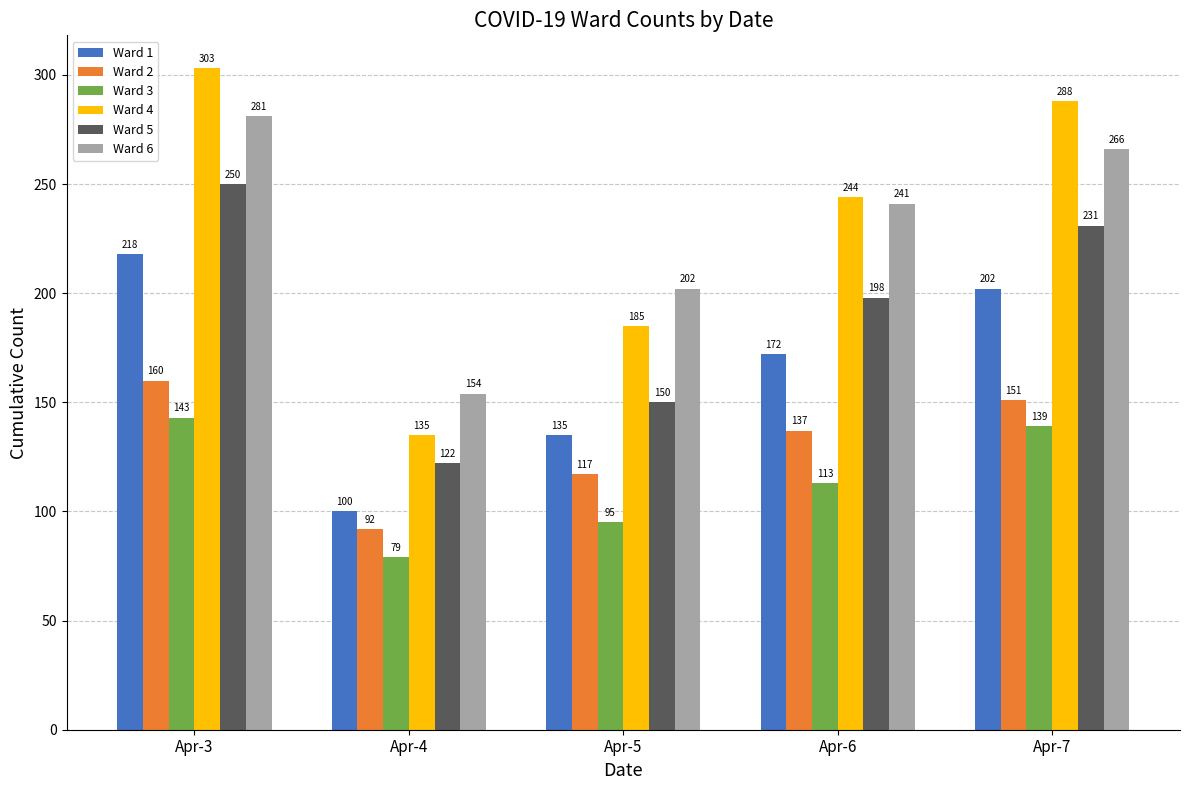

The value of Ward 6 at Apr-3 is 281. True or false?

True